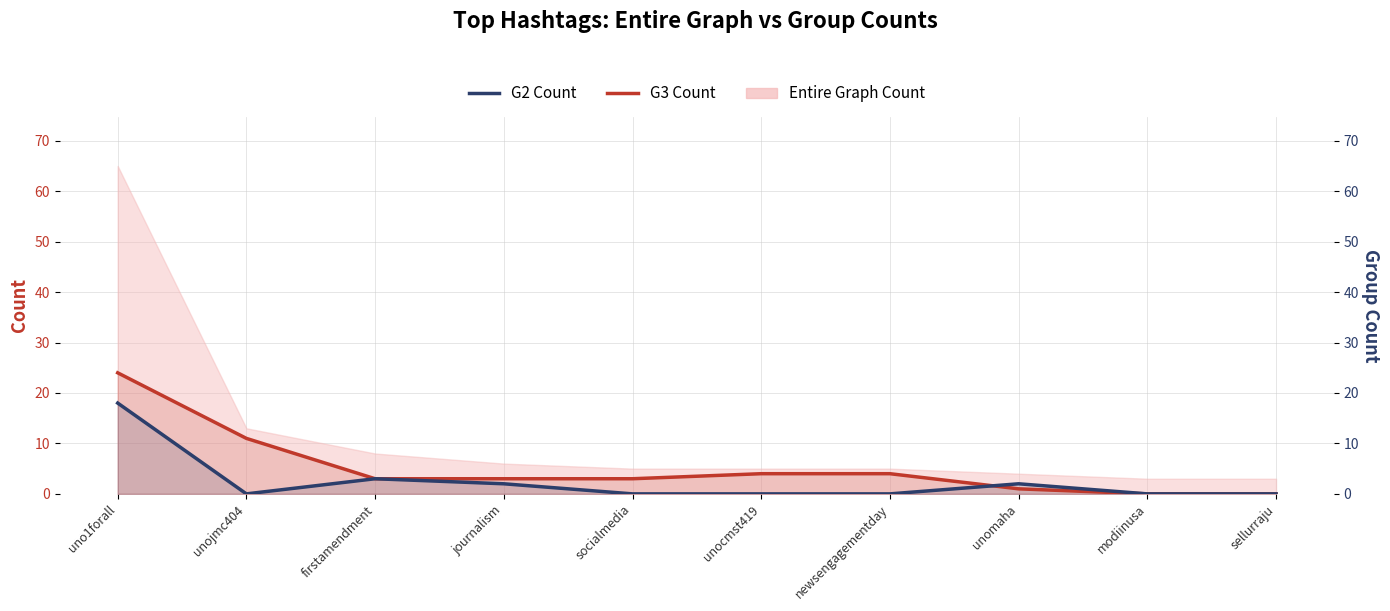

At which label does G3 Count reach its minimum?

modiinusa